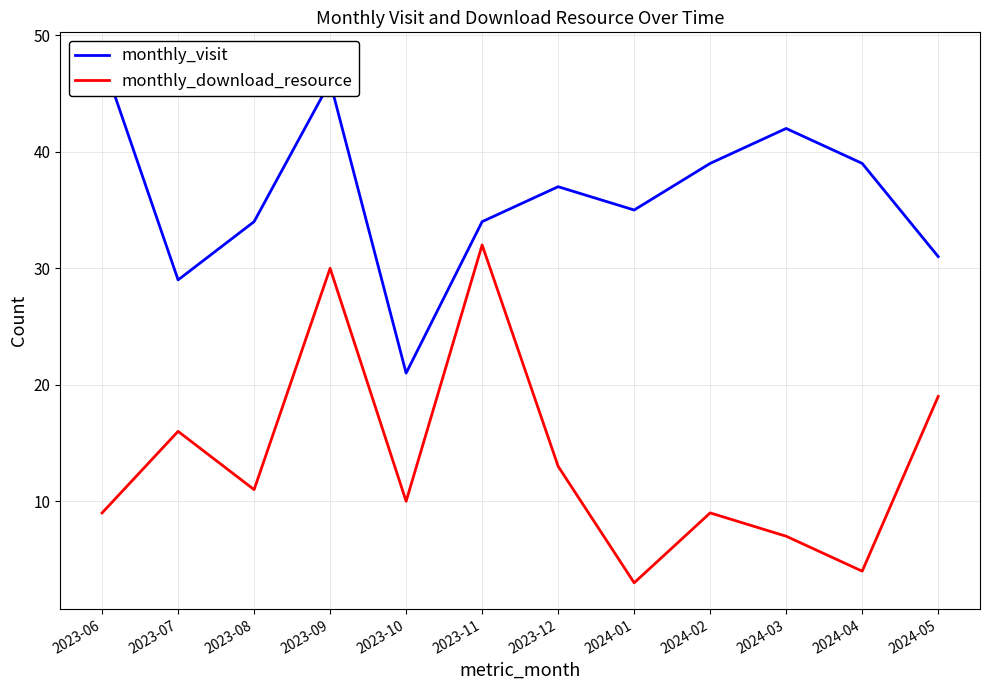

At which category does the chart reach its peak across all series?

2023-06